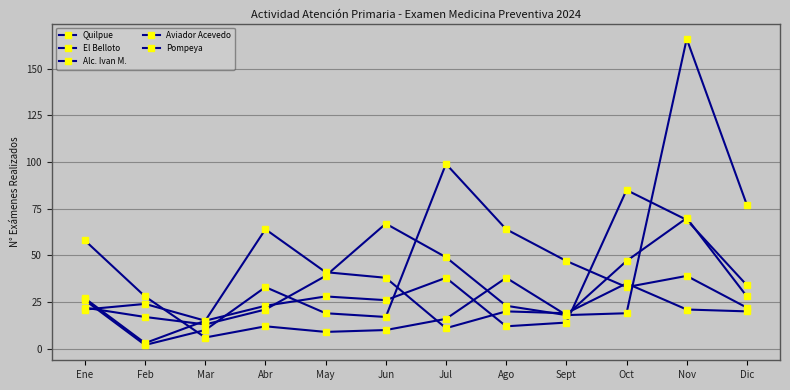

How many lines are shown in the chart?

5